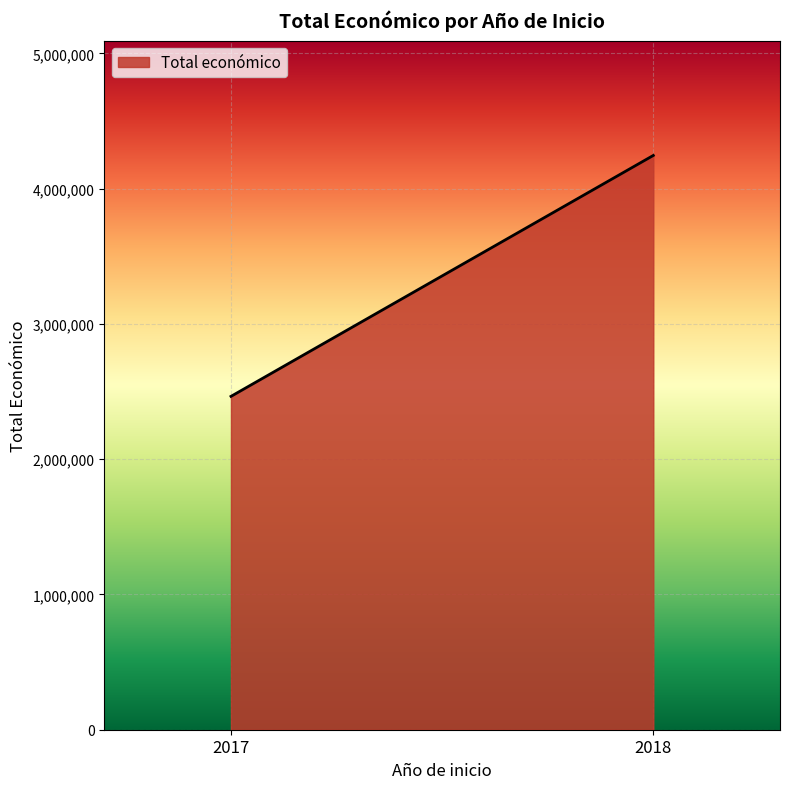

Reading left to right, transcribe all the data shown in this chart.

2464572	4245697